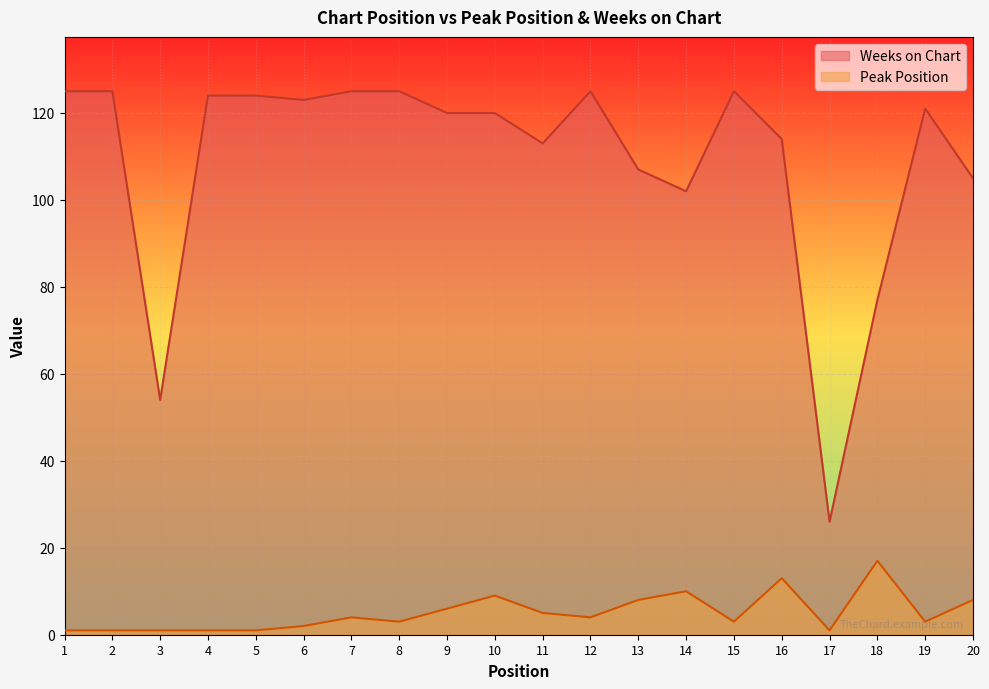

Which series has the largest total across all categories?

Weeks on Chart